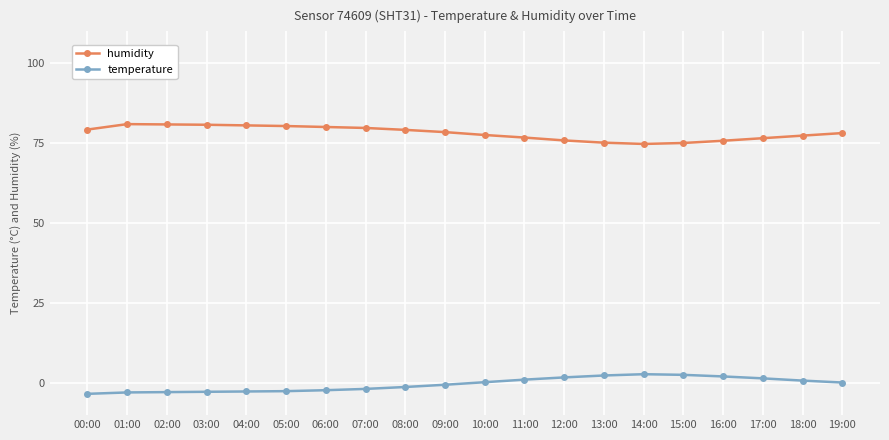

True or false: humidity and temperature cross at least once.

False